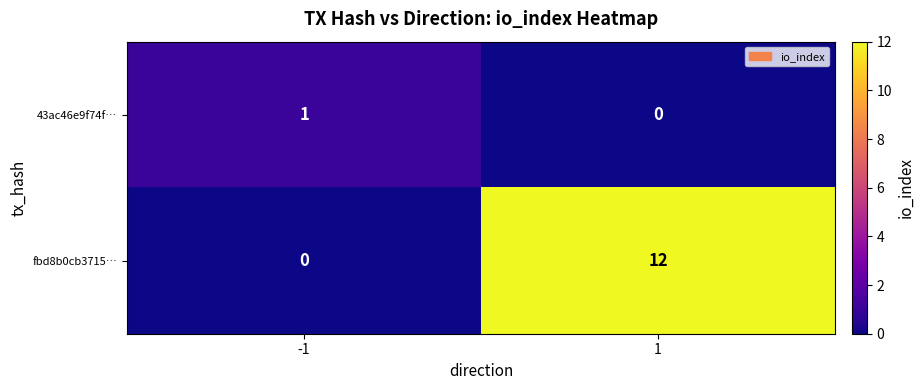

Between -1 and 1, which series saw the biggest shift?

fbd8b0cb3715…